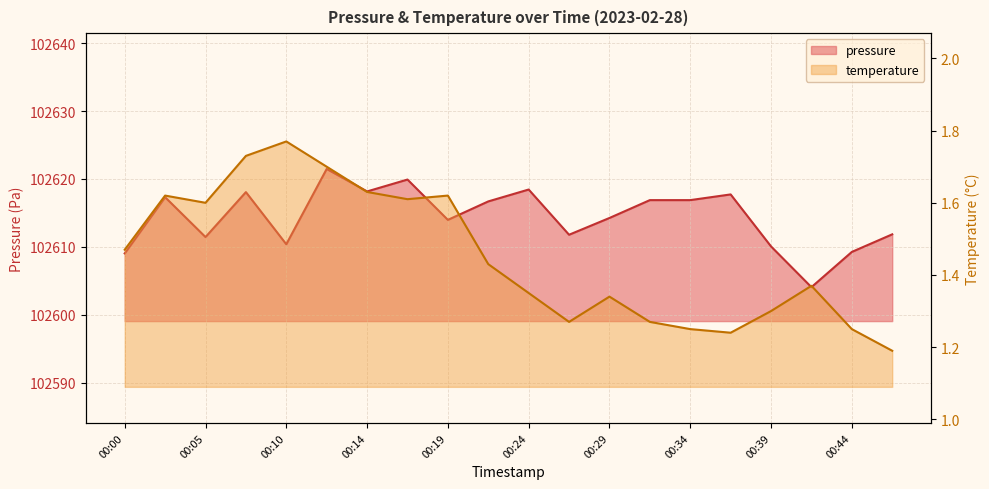

What is the value of the pressure point at the 8th from the left?

102619.9